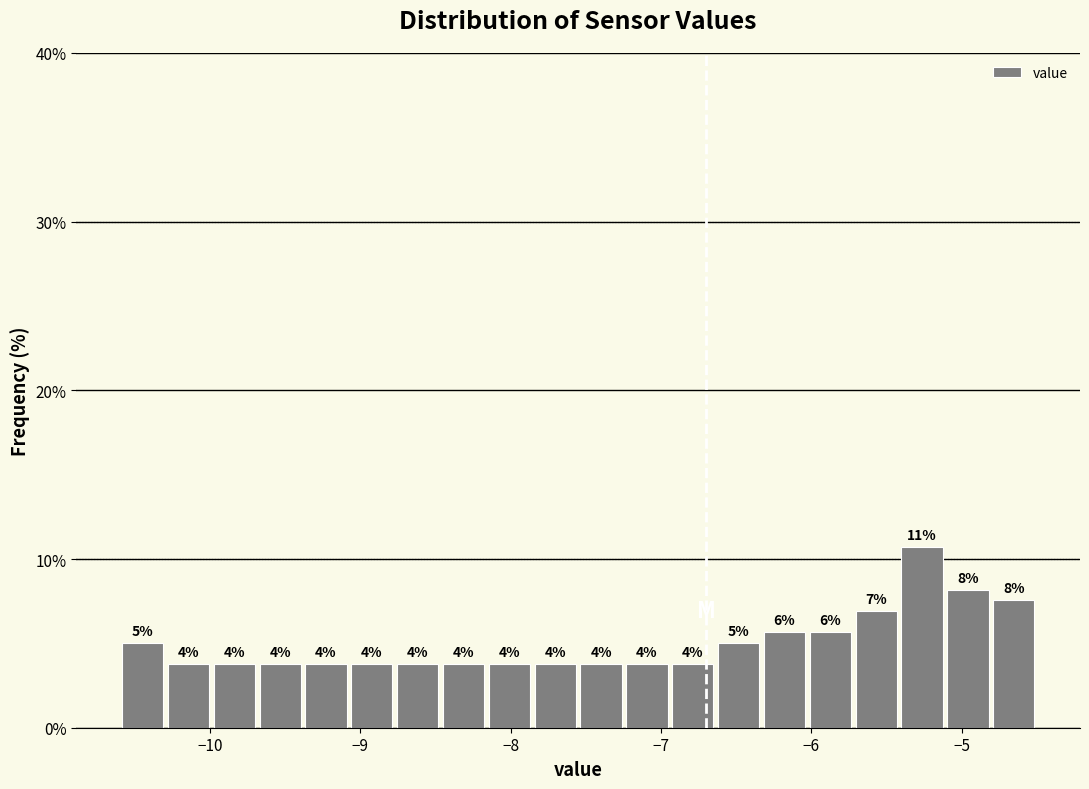

Read against the x-axis, roughly where is the centre of the tallest bar?

-5.3